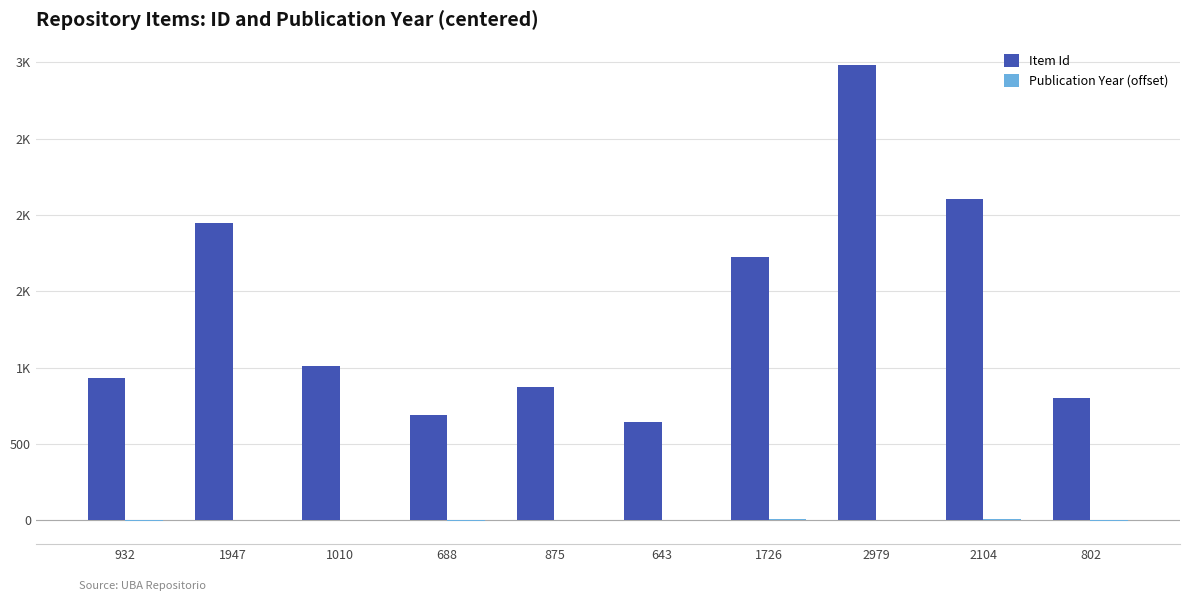

What is the smallest value displayed?

-7